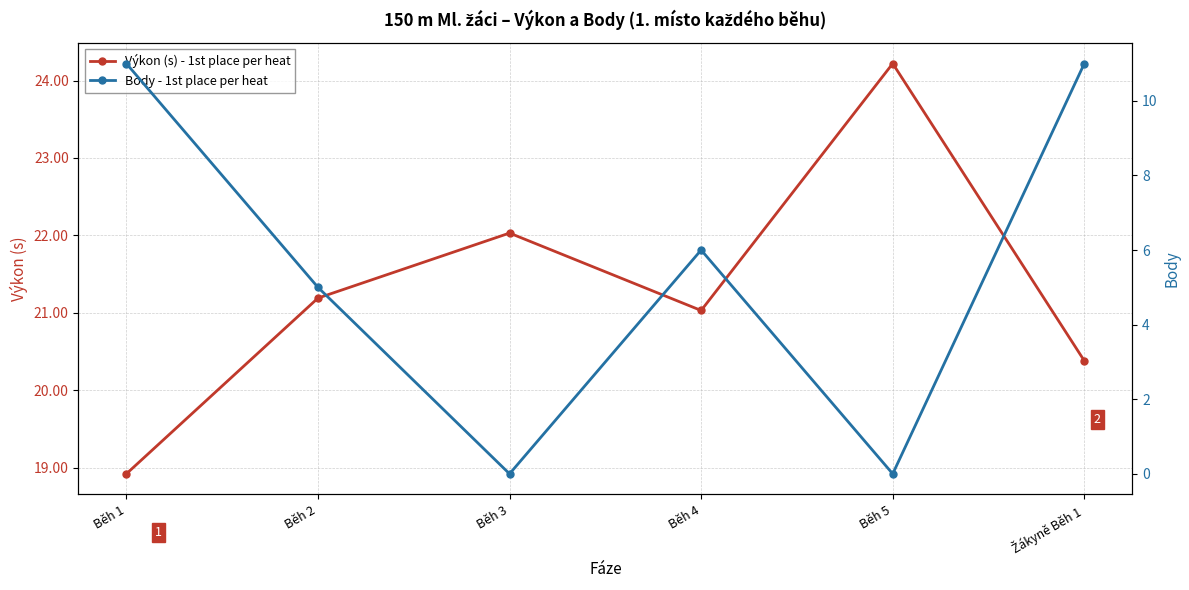

Reading left to right, what are all the values shown in this chart?

Výkon (s) - 1st place per heat: Běh 1=18.9	Běh 2=21.2	Běh 3=22.0	Běh 4=21.0	Běh 5=24.2	Žákyně Běh 1=20.4
Body - 1st place per heat: Běh 1=11.0	Běh 2=5.0	Běh 3=0.0	Běh 4=6.0	Běh 5=0.0	Žákyně Běh 1=11.0